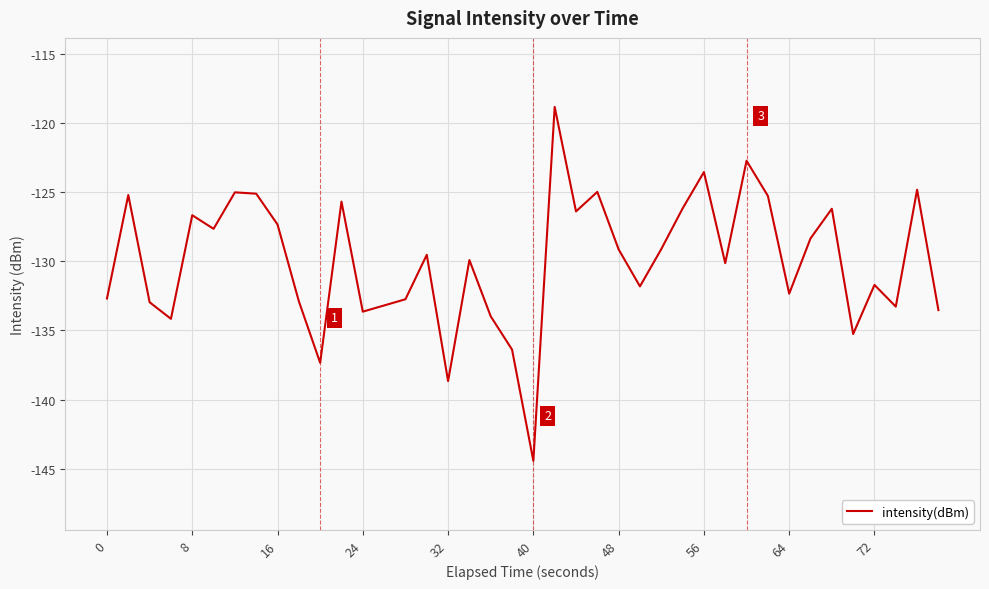

What is the smallest value displayed?

-144.4